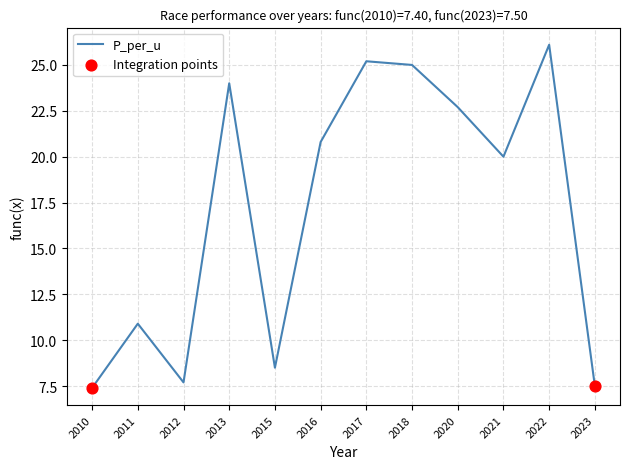

Which has a higher value, 2015 or 2020?

2020